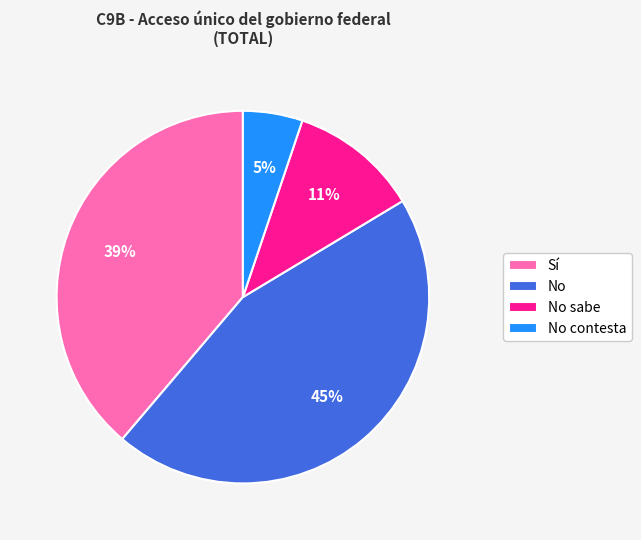

To the nearest percent, what is the difference between the No sabe and No slice percentages?

34%